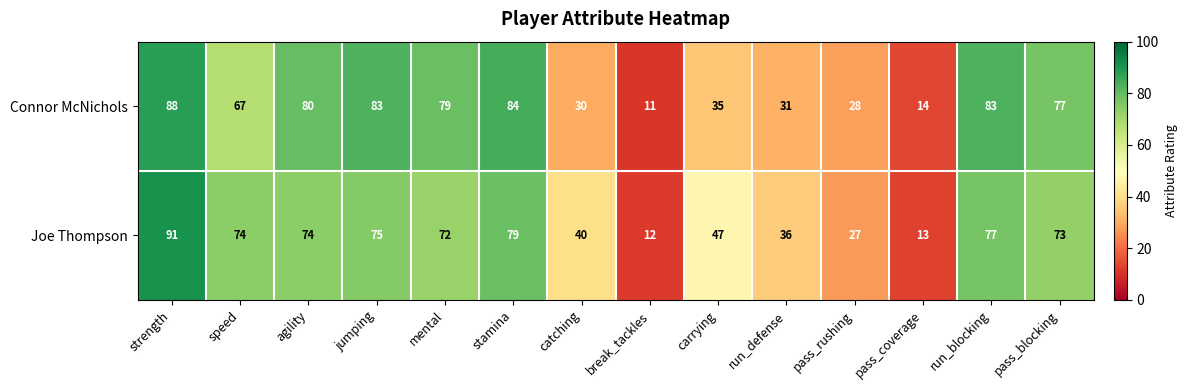

What is the difference between the second highest and second lowest values in the Joe Thompson series?

66